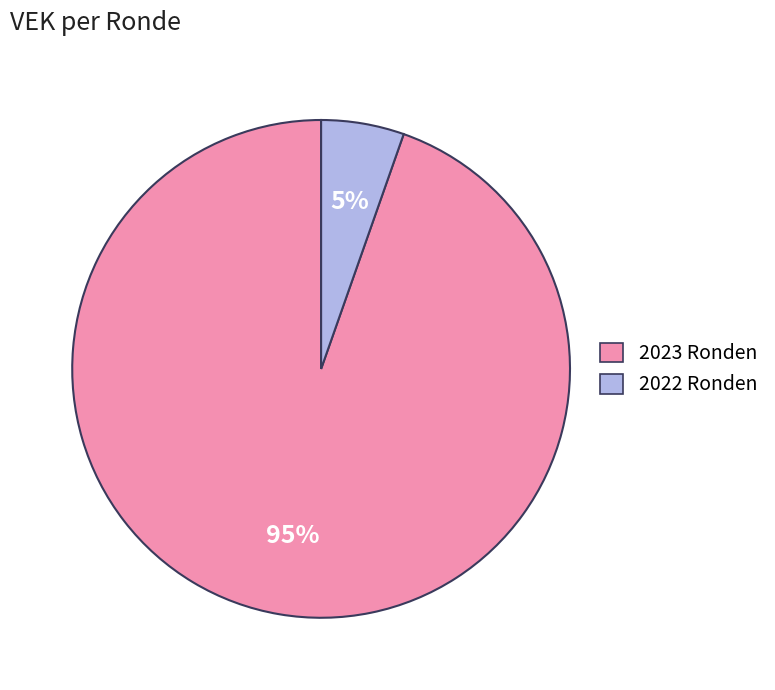

To the nearest percent, what is the average slice percentage?

50%